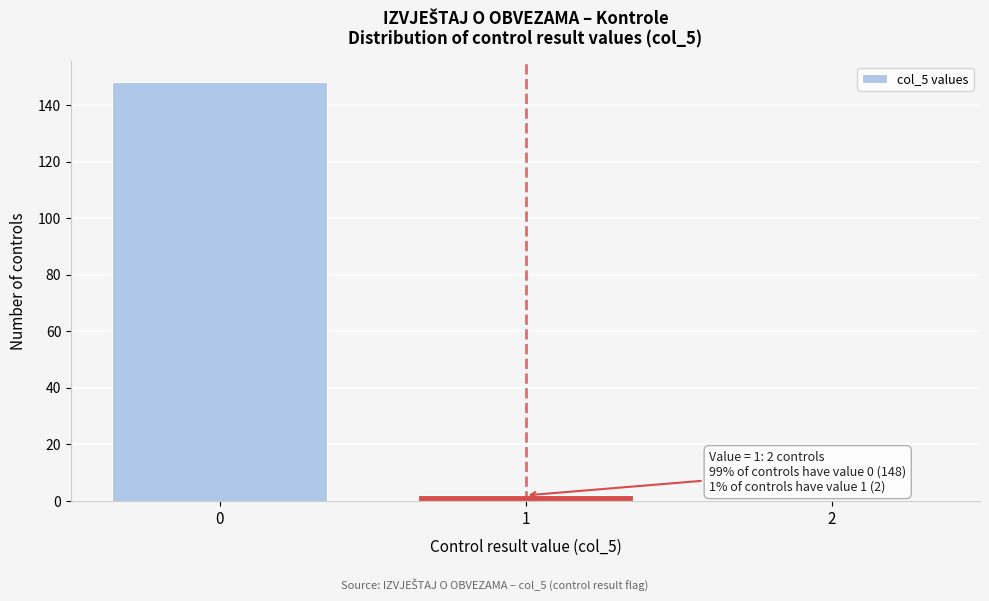

Which range on the x-axis has the tallest bar?

-0.5 to 0.5